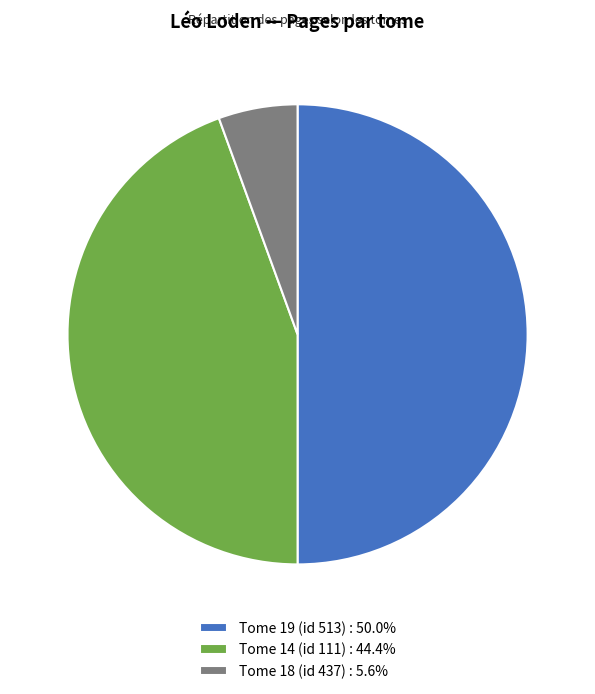

Is Tome 18 (id 437) : 5.6% the majority of the pie?

No